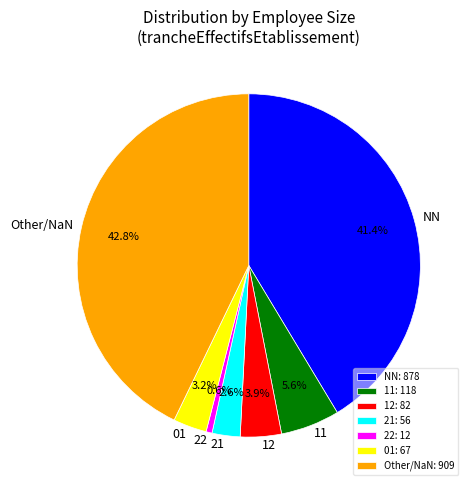

Is the sum of Other/NaN and 01 greater than half?

No